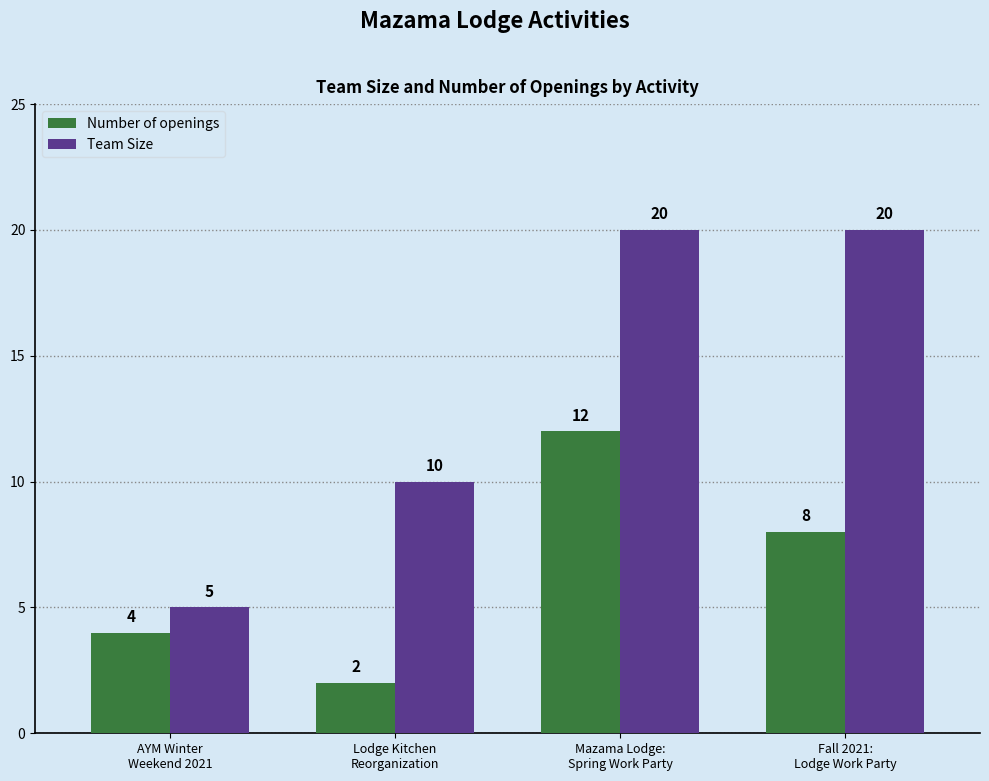

Is it true that Team Size equals 9 at Fall 2021:
Lodge Work Party?

False